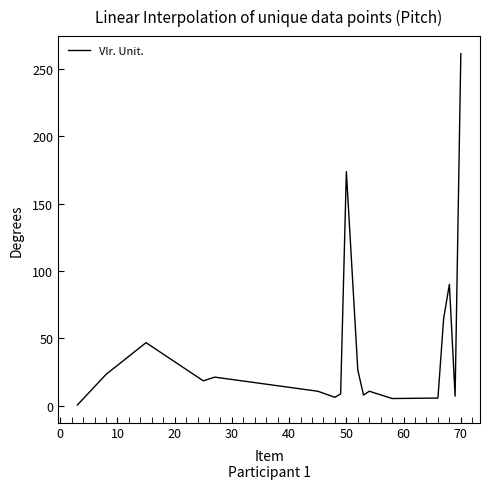

What is the greatest value displayed?

261.3